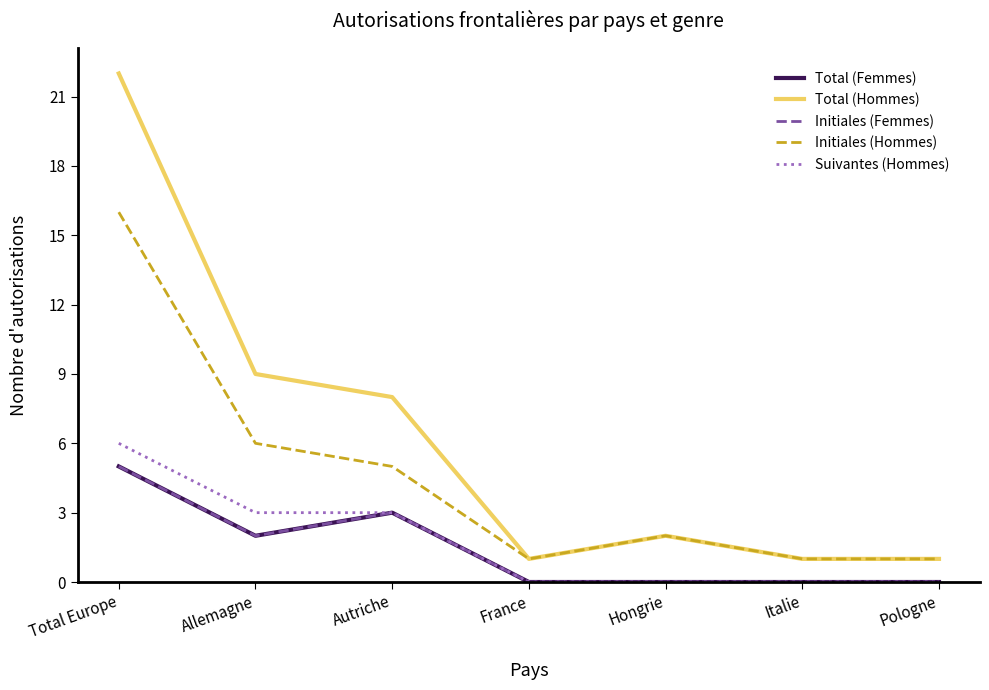

True or false: Initiales (Hommes) and Suivantes (Hommes) intersect in this chart.

False